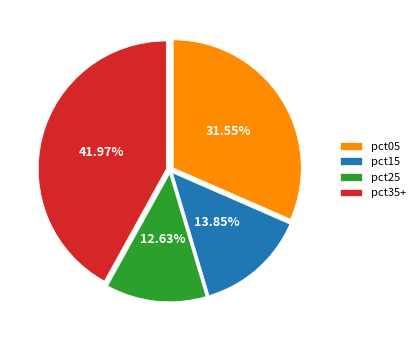

To the nearest percent, what is the difference between the largest and smallest slice percentages?

29%